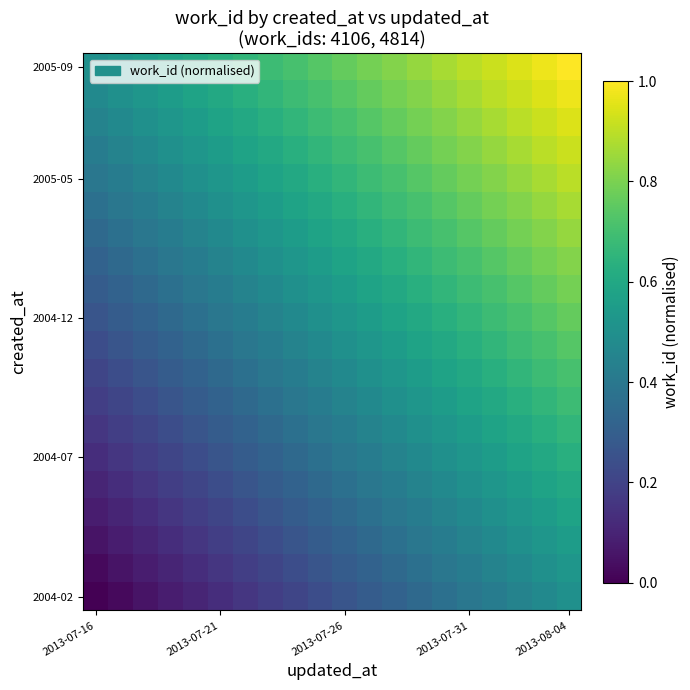

How many categories are shown in the chart?

20